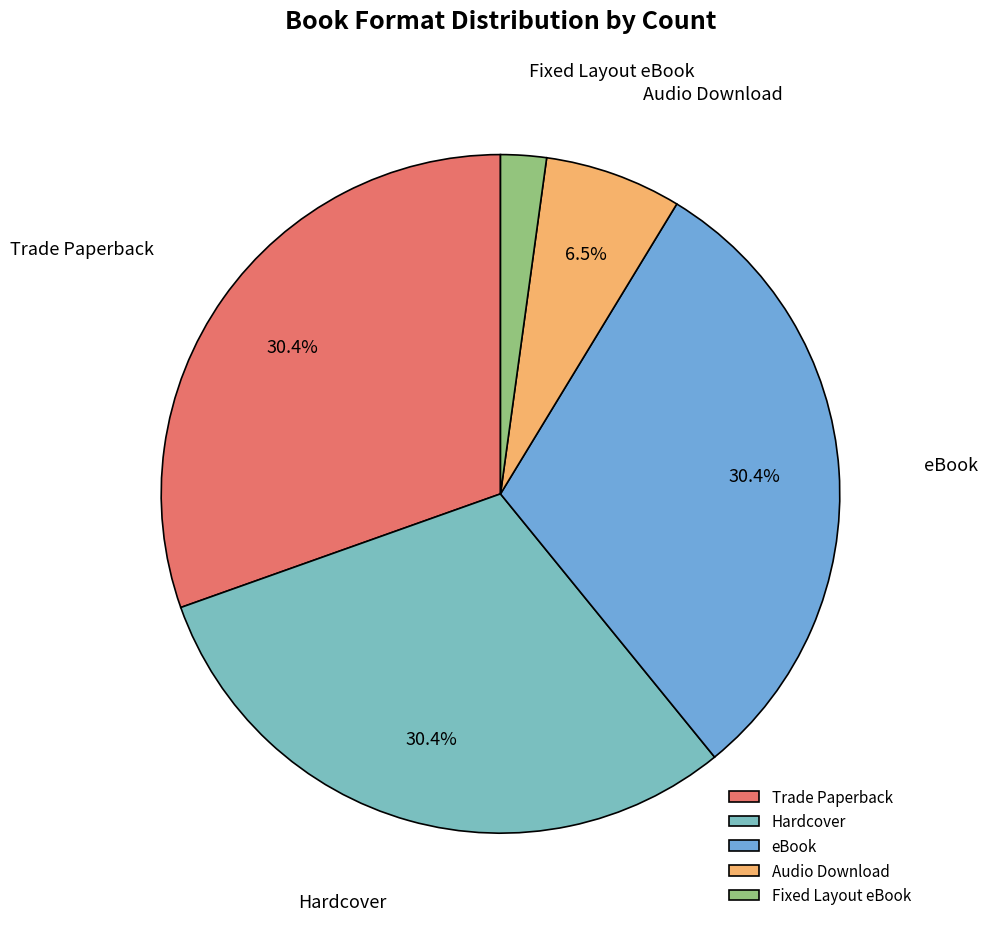

Is there any slice that represents more than half of the pie?

No